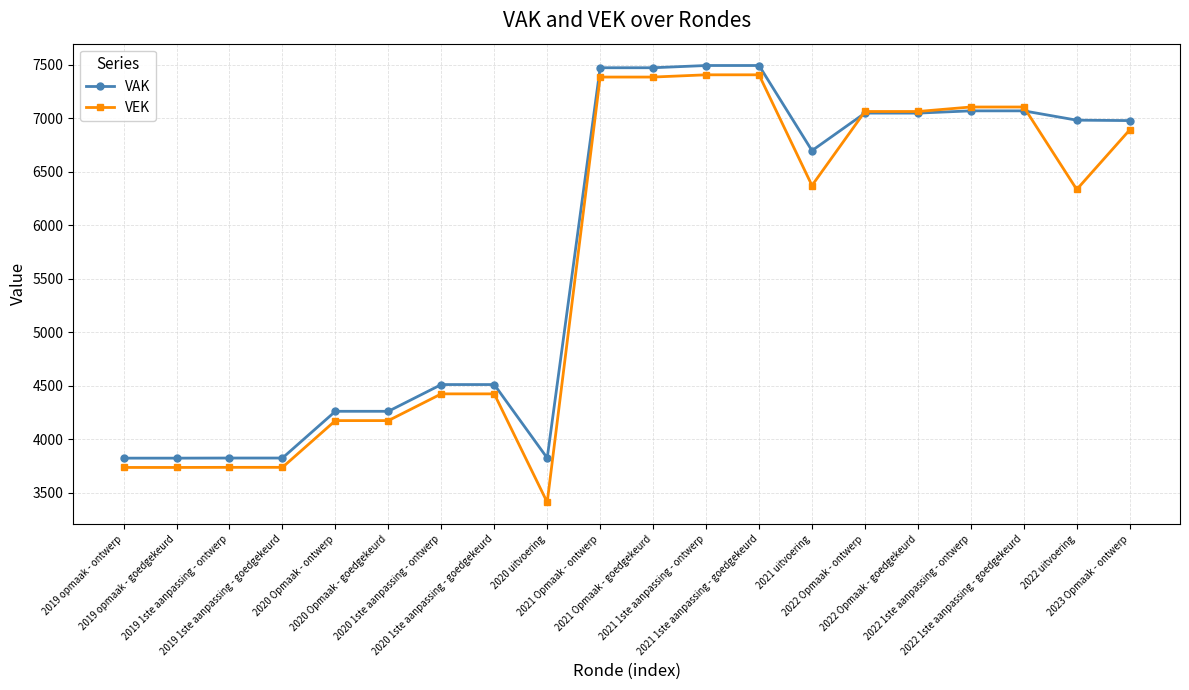

At 2021 Opmaak - ontwerp, list the series in order from largest to smallest.

VAK, VEK